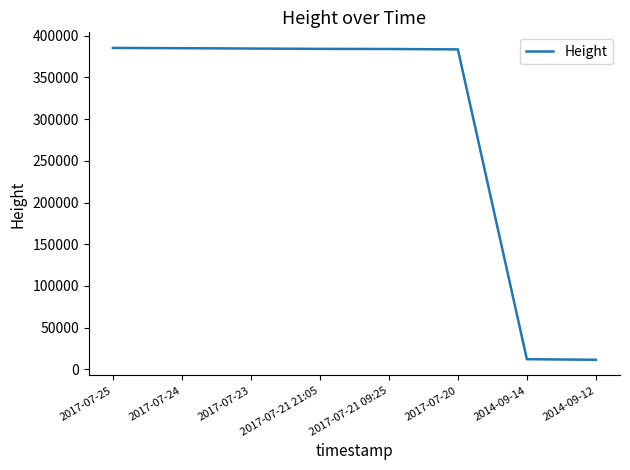

What is the maximum value shown in the chart?

385417